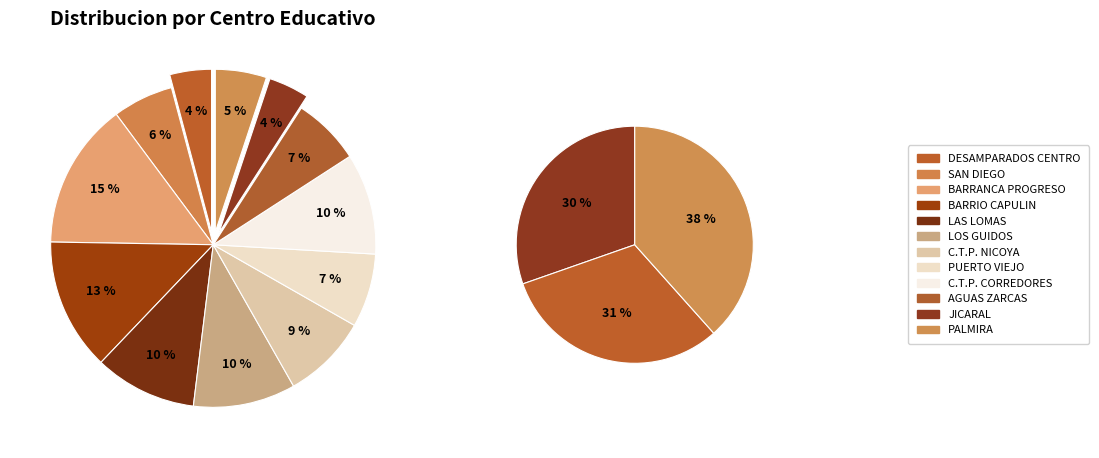

To the nearest percent, what portion does LOS GUIDOS represent?

10%